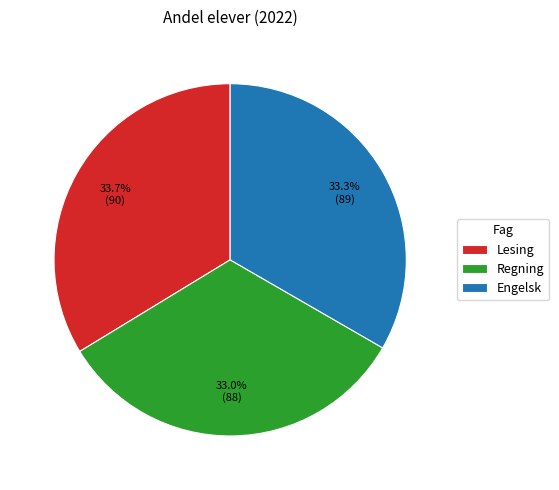

Is it true that Lesing is 34% of the pie?

True